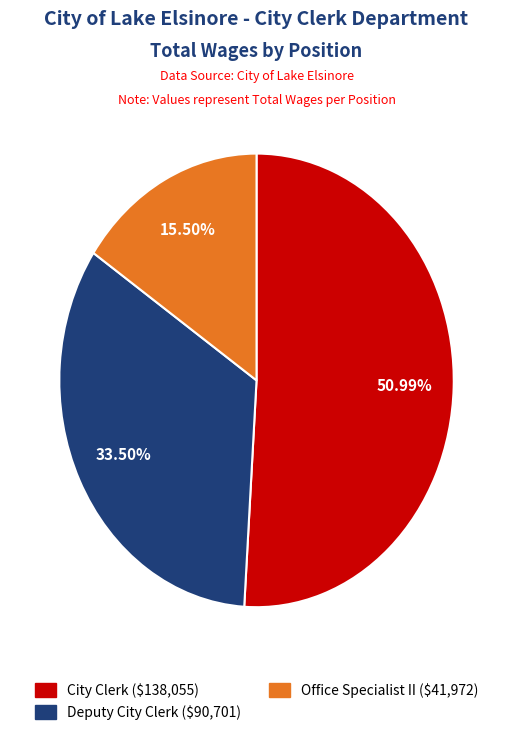

Does City Clerk represent more than half of the total?

Yes